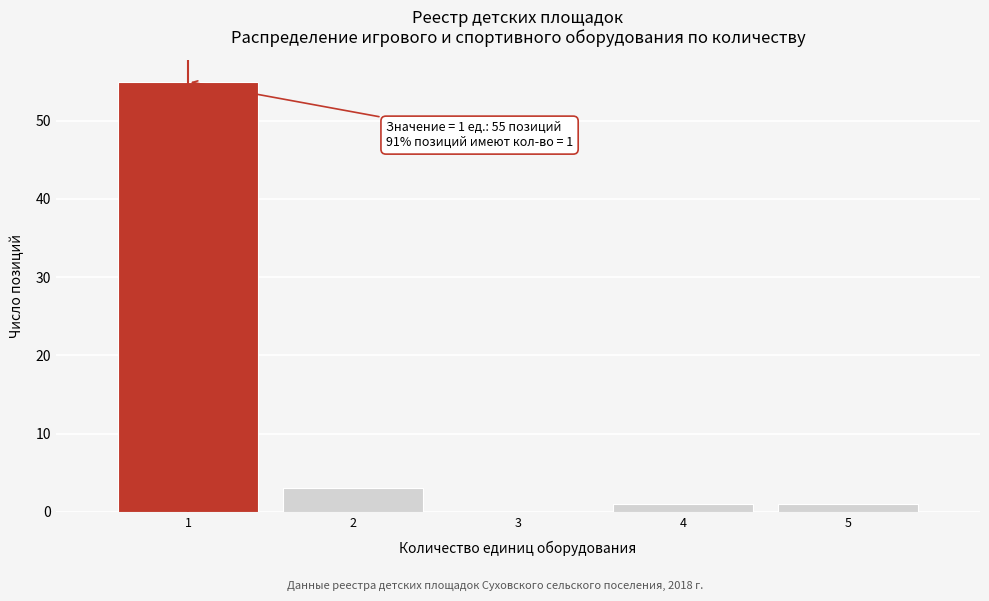

Over which range of the x-axis is the bar tallest?

0.5 to 1.5